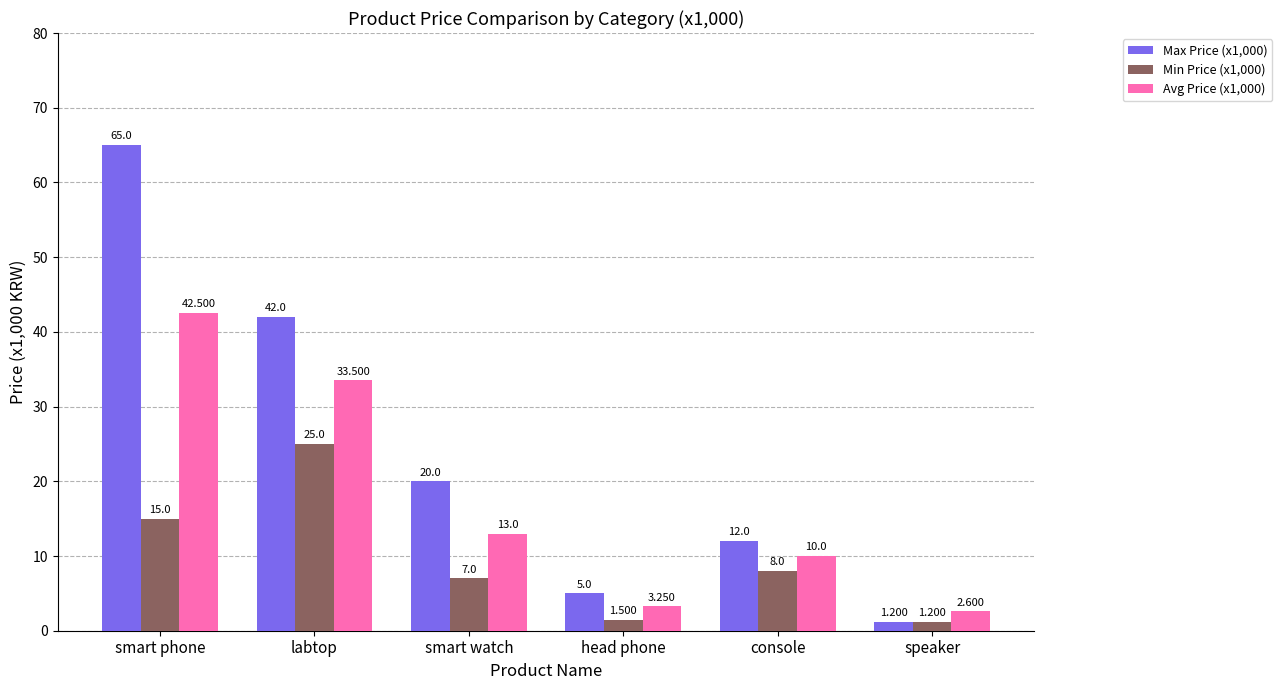

At which category does the chart reach its minimum across all series?

speaker